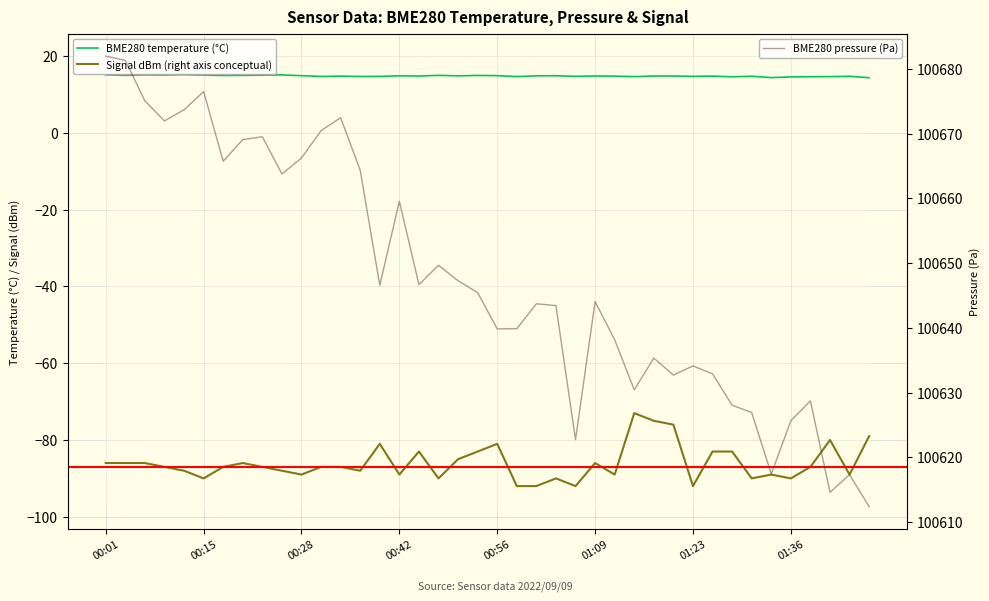

How many categories are shown in the chart?

40